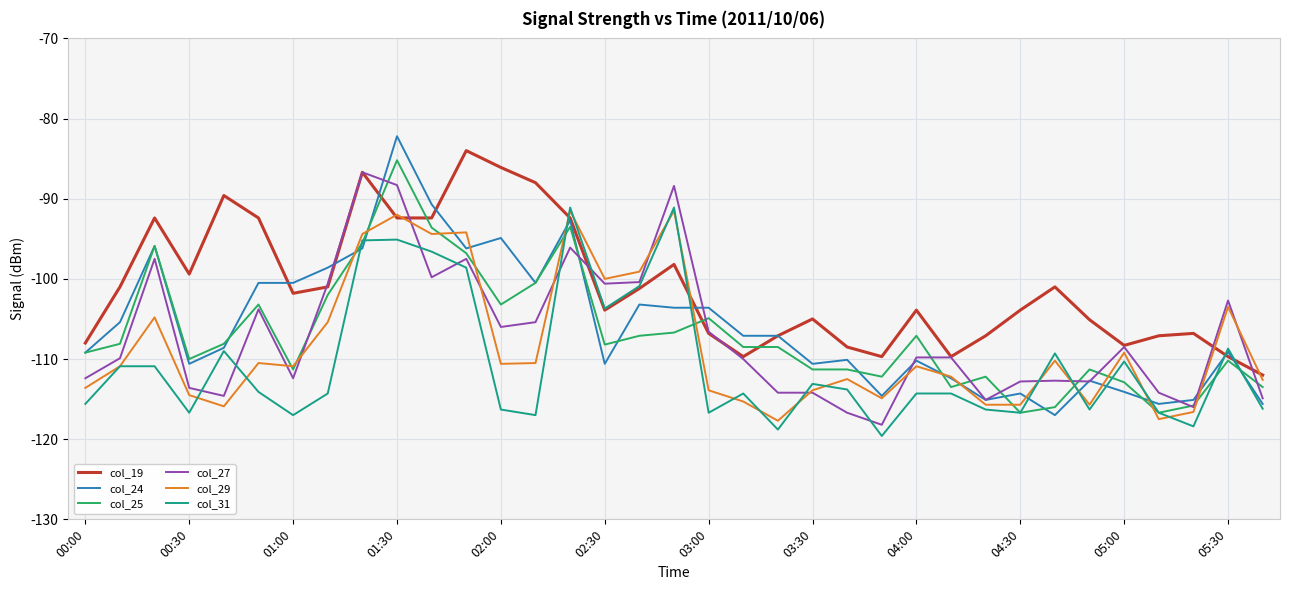

What is the lowest value of the col_31 series?

-119.6